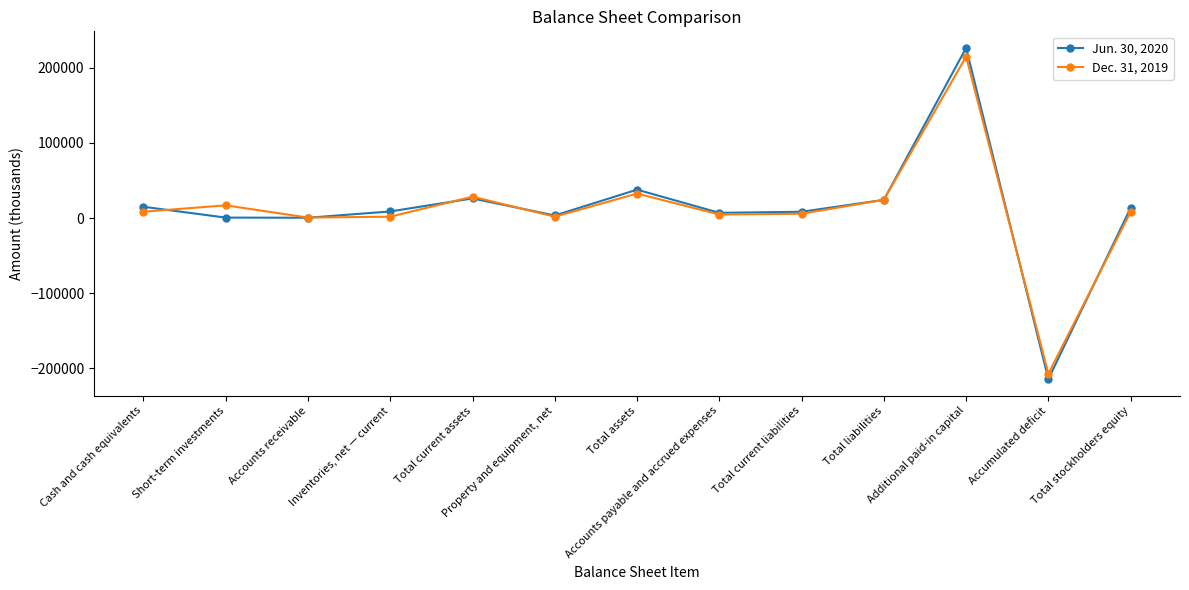

Is it true that Jun. 30, 2020 equals 6937 at Accounts payable and accrued expenses?

True